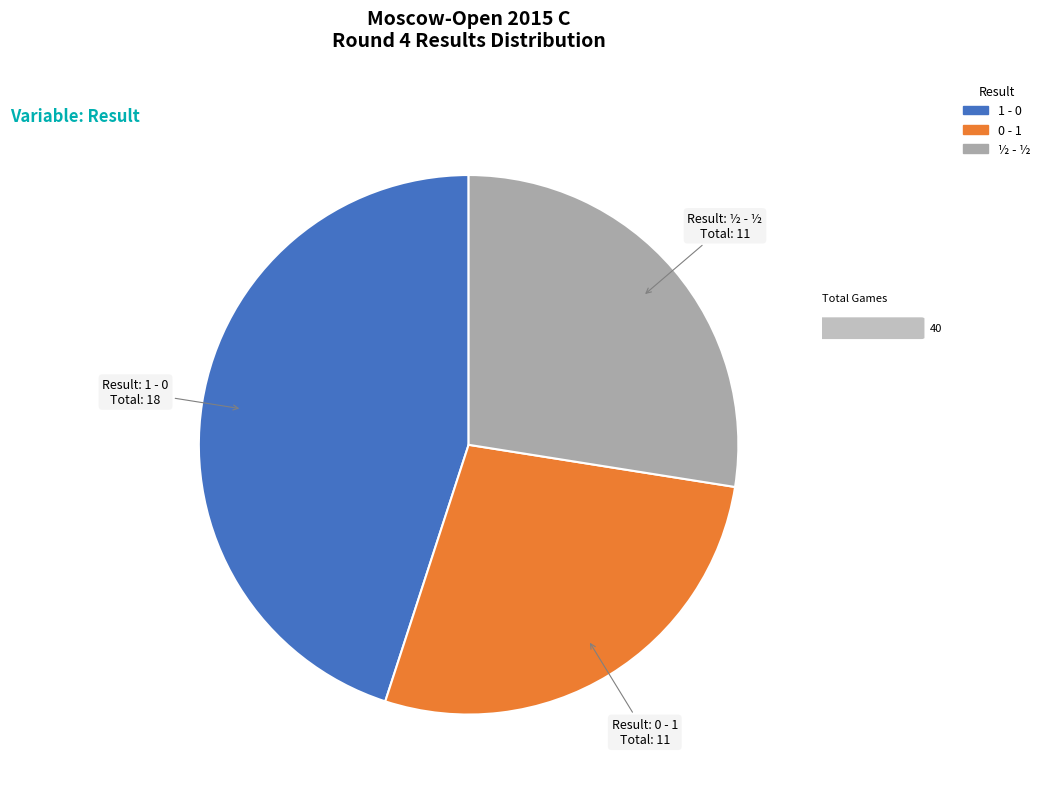

Which slice is the largest?

1 - 0